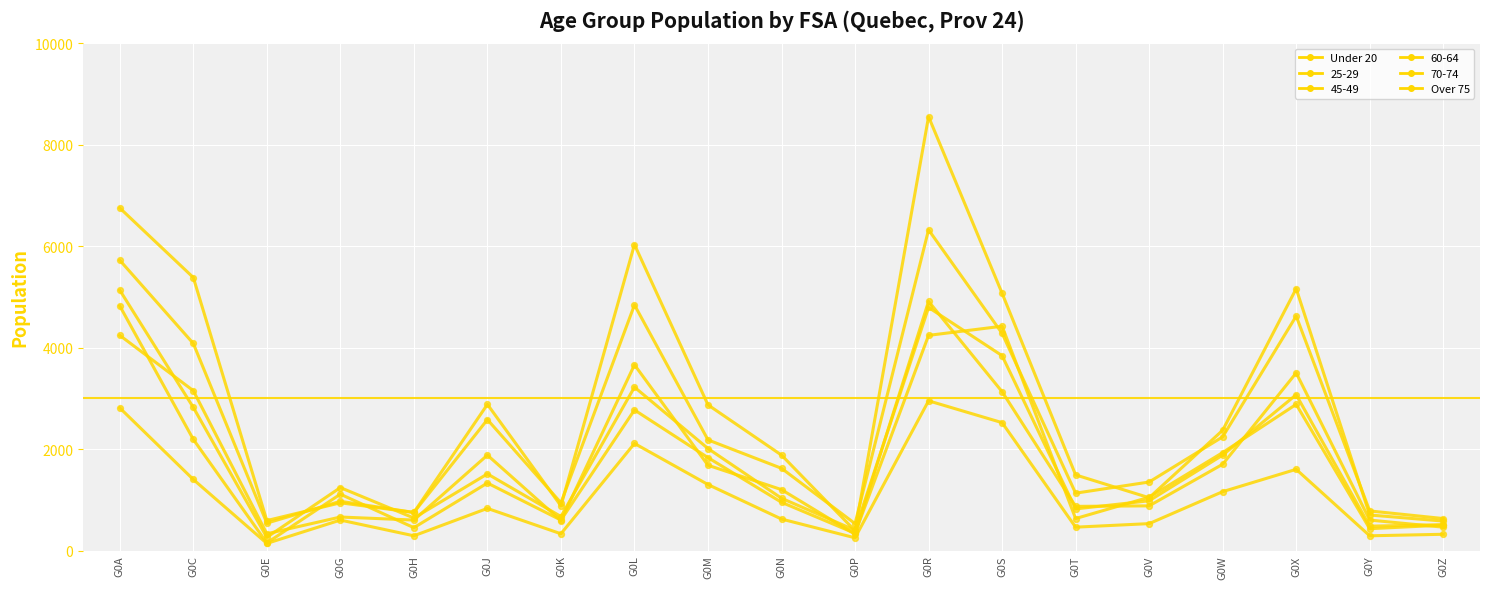

Which series has the largest total across all categories?

Over 75